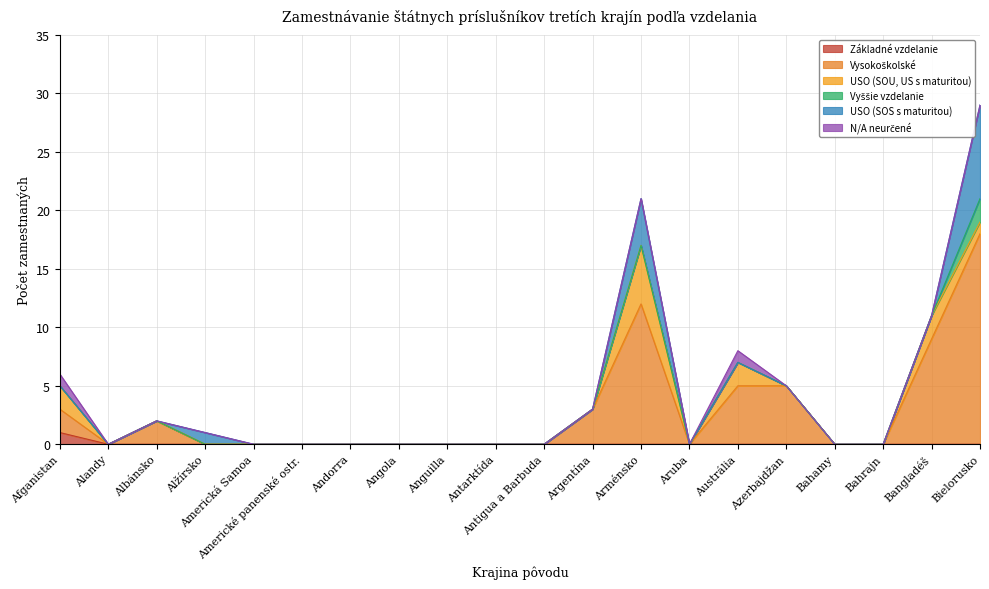

Does the chart display data point markers on the line(s)?

No